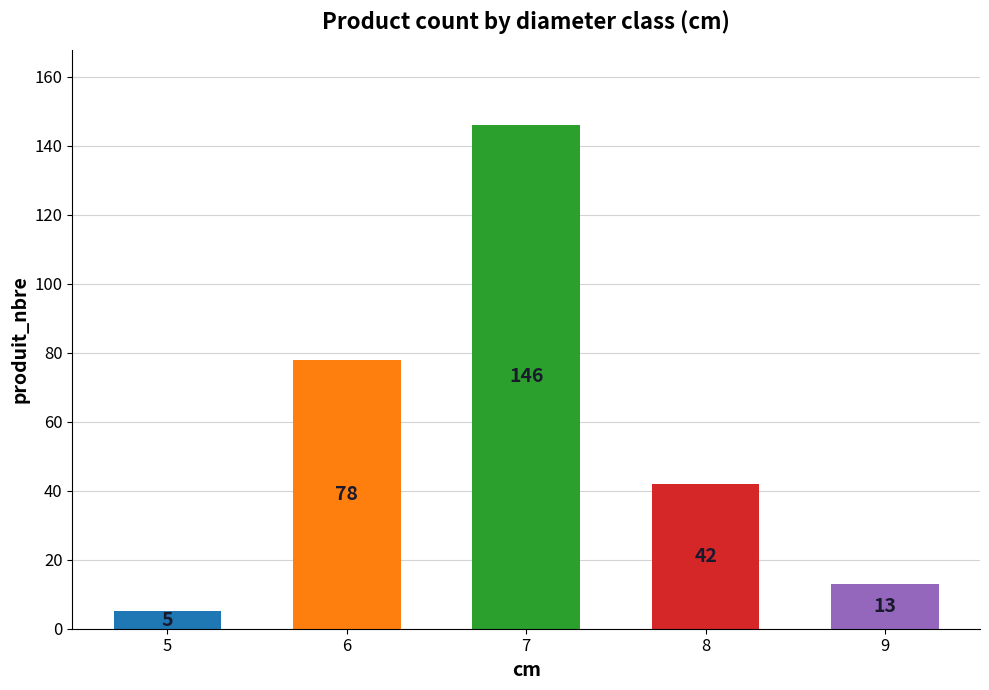

How many values are below 42?

2